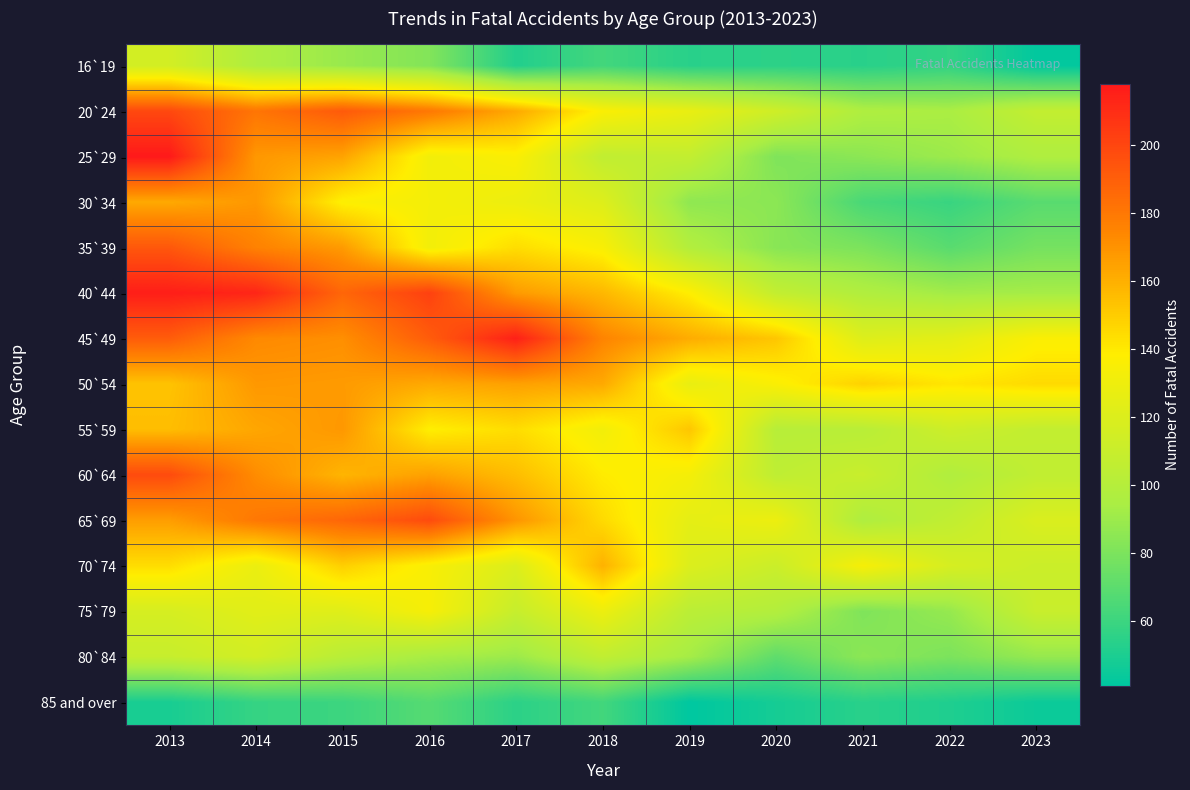

Reading left to right, extract all data points from this chart.

16`19: 2013=115	2014=97	2015=89	2016=82	2017=52	2018=62	2019=54	2020=55	2021=54	2022=57	2023=42
20`24: 2013=199	2014=181	2015=192	2016=180	2017=162	2018=136	2019=127	2020=113	2021=97	2022=95	2023=107
25`29: 2013=218	2014=168	2015=164	2016=132	2017=136	2018=106	2019=107	2020=81	2021=85	2022=90	2023=97
30`34: 2013=162	2014=168	2015=137	2016=133	2017=129	2018=121	2019=86	2020=85	2021=64	2022=59	2023=69
35`39: 2013=193	2014=176	2015=167	2016=132	2017=144	2018=135	2019=99	2020=84	2021=80	2022=69	2023=78
40`44: 2013=216	2014=213	2015=187	2016=202	2017=167	2018=157	2019=138	2020=107	2021=98	2022=92	2023=93
45`49: 2013=191	2014=173	2015=171	2016=191	2017=215	2018=175	2019=161	2020=152	2021=121	2022=124	2023=136
50`54: 2013=153	2014=168	2015=167	2016=162	2017=165	2018=162	2019=127	2020=136	2021=148	2022=141	2023=145
55`59: 2013=155	2014=163	2015=168	2016=138	2017=144	2018=132	2019=152	2020=101	2021=102	2022=112	2023=107
60`64: 2013=198	2014=172	2015=158	2016=165	2017=155	2018=139	2019=133	2020=105	2021=110	2022=98	2023=106
65`69: 2013=166	2014=180	2015=187	2016=198	2017=169	2018=145	2019=125	2020=129	2021=97	2022=106	2023=119
70`74: 2013=144	2014=128	2015=149	2016=135	2017=120	2018=159	2019=120	2020=111	2021=134	2022=117	2023=111
75`79: 2013=117	2014=123	2015=122	2016=134	2017=109	2018=129	2019=103	2020=99	2021=81	2022=88	2023=110
80`84: 2013=109	2014=115	2015=102	2016=94	2017=90	2018=106	2019=93	2020=71	2021=85	2022=80	2023=88
85 and over: 2013=49	2014=58	2015=60	2016=68	2017=55	2018=62	2019=41	2020=48	2021=54	2022=51	2023=45